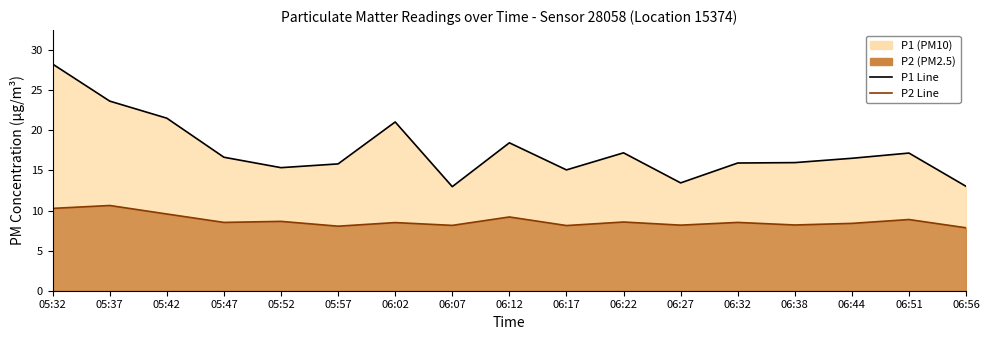

What is the difference between the highest and lowest values at 06:38?

7.8